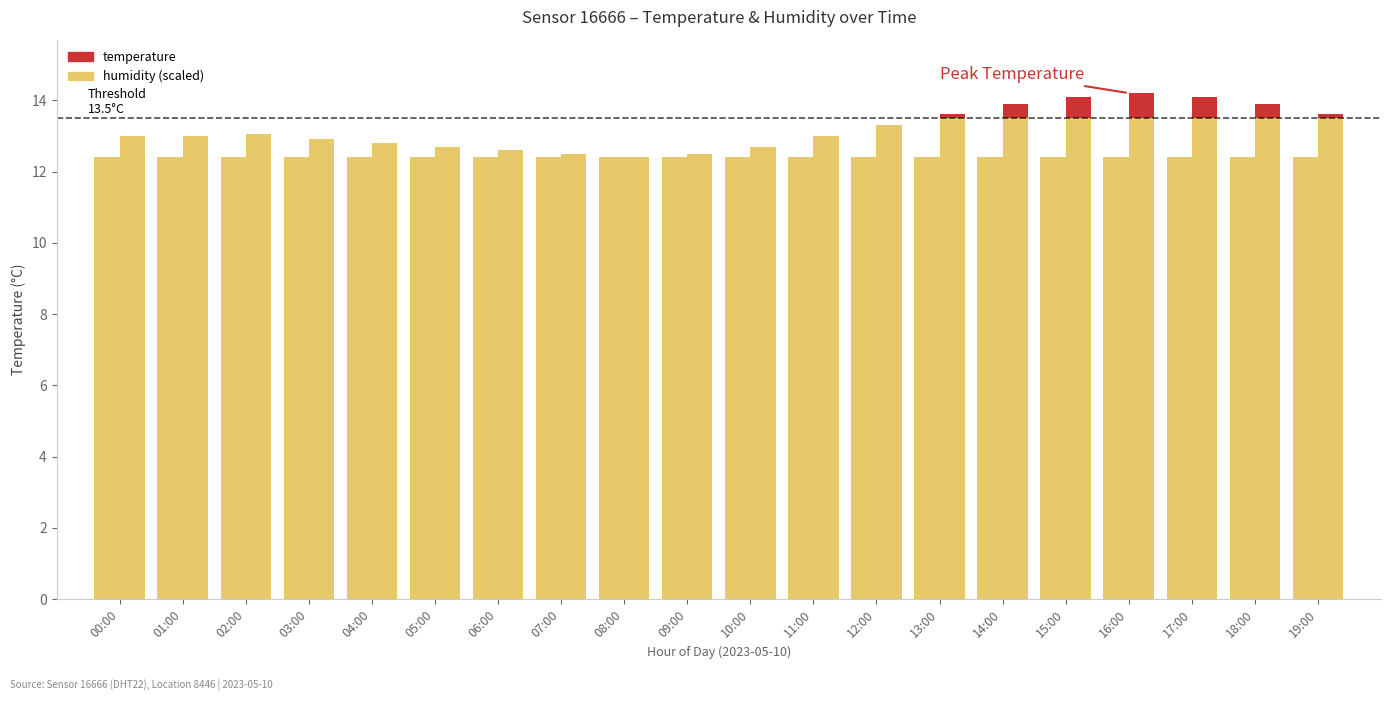

The value of temperature at 19:00 is 0.0. True or false?

False